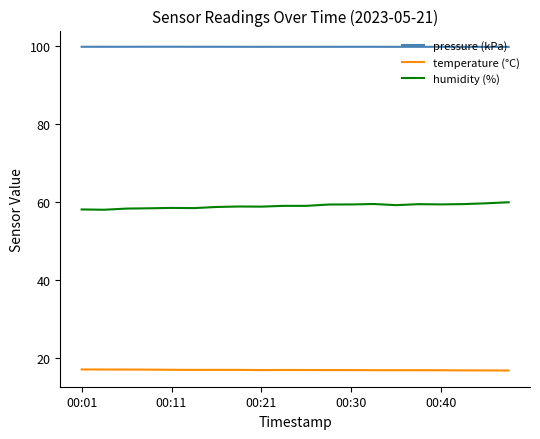

Rank the series by their maximum value, from highest to lowest.

pressure (kPa), humidity (%), temperature (°C)